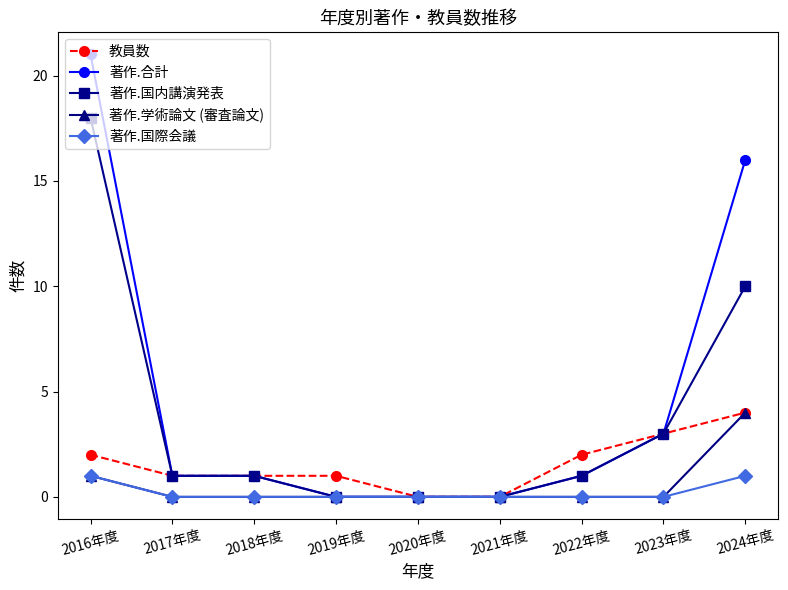

Which category has the highest value across all series?

2016年度